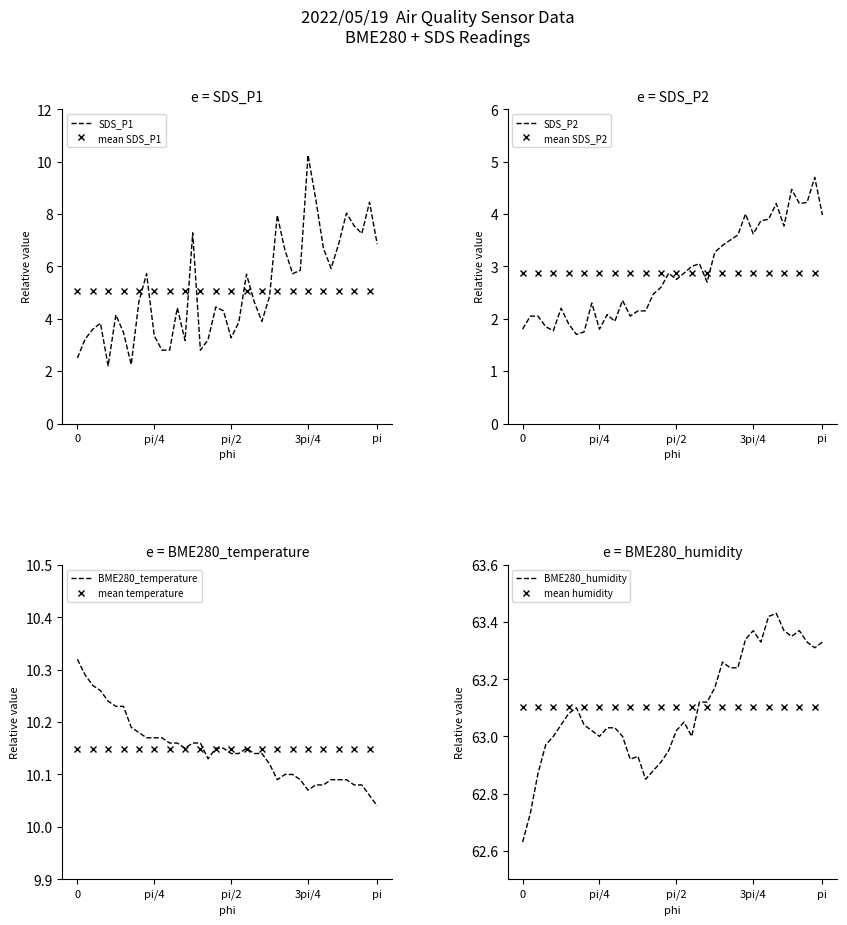

What is the difference between the maximum and minimum values in the SDS_P2 series?

3.0